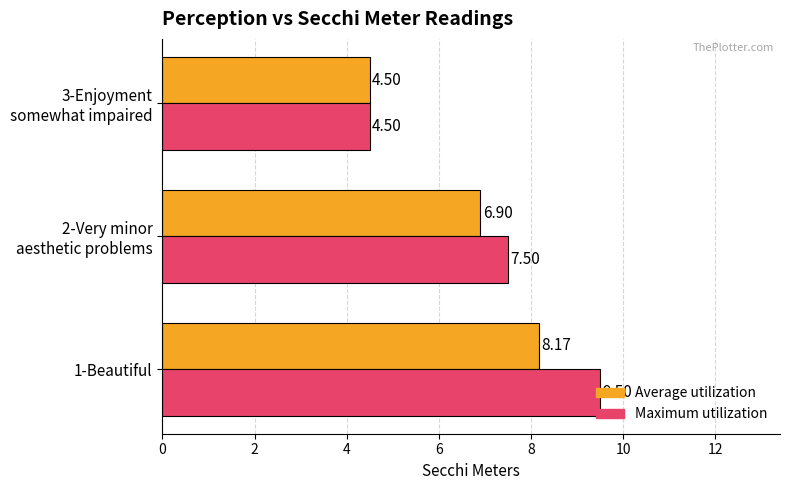

What is the sum of all Maximum utilization values?

21.5